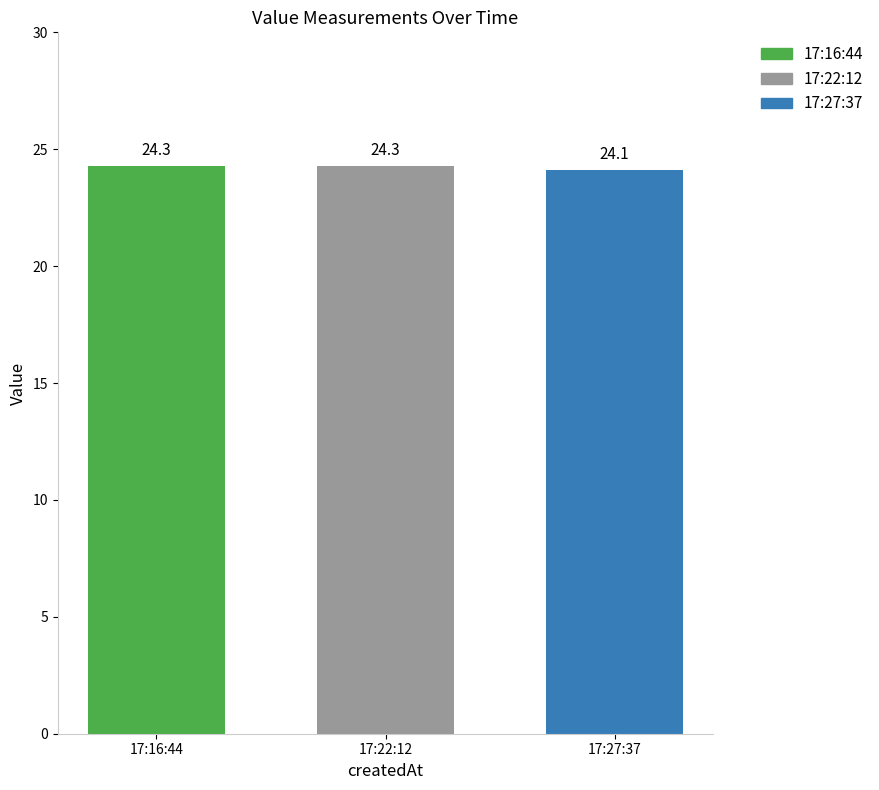

The value of 17:27:37 at 17:22:12 is 39.4. True or false?

False